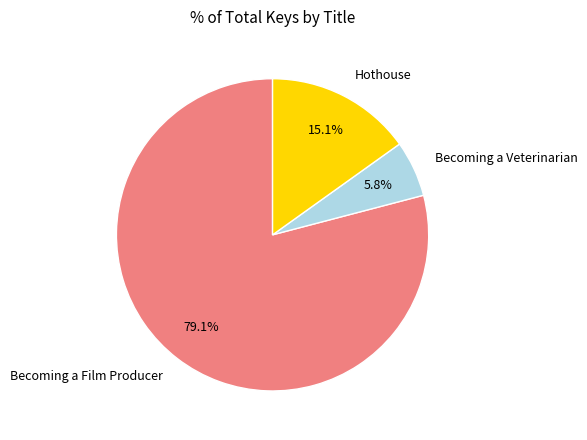

What percentage is the Becoming a Film Producer slice, to the nearest percent?

79%